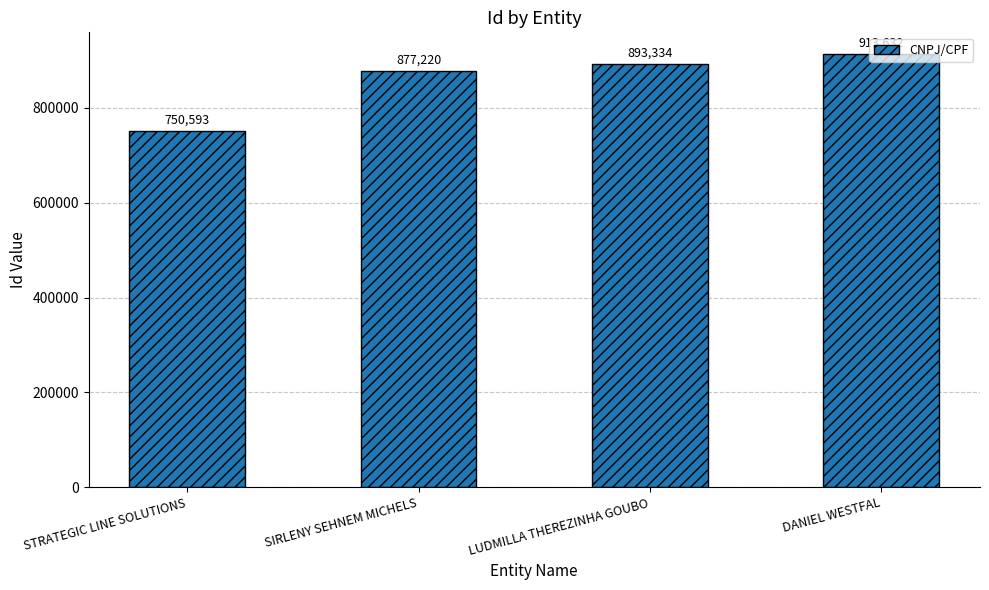

What is the change in value from LUDMILLA THEREZINHA GOUBO to DANIEL WESTFAL?

+20298